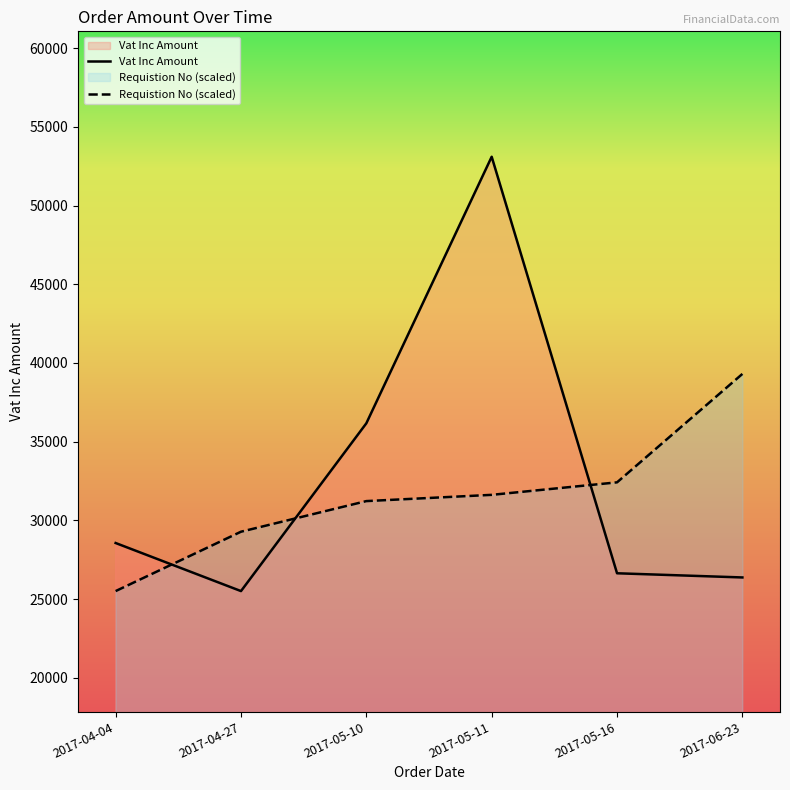

Which series ends up on top after the final intersection of Vat Inc Amount and Requistion No?

Requistion No